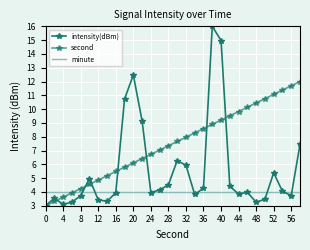

How many data points does each series have?

30